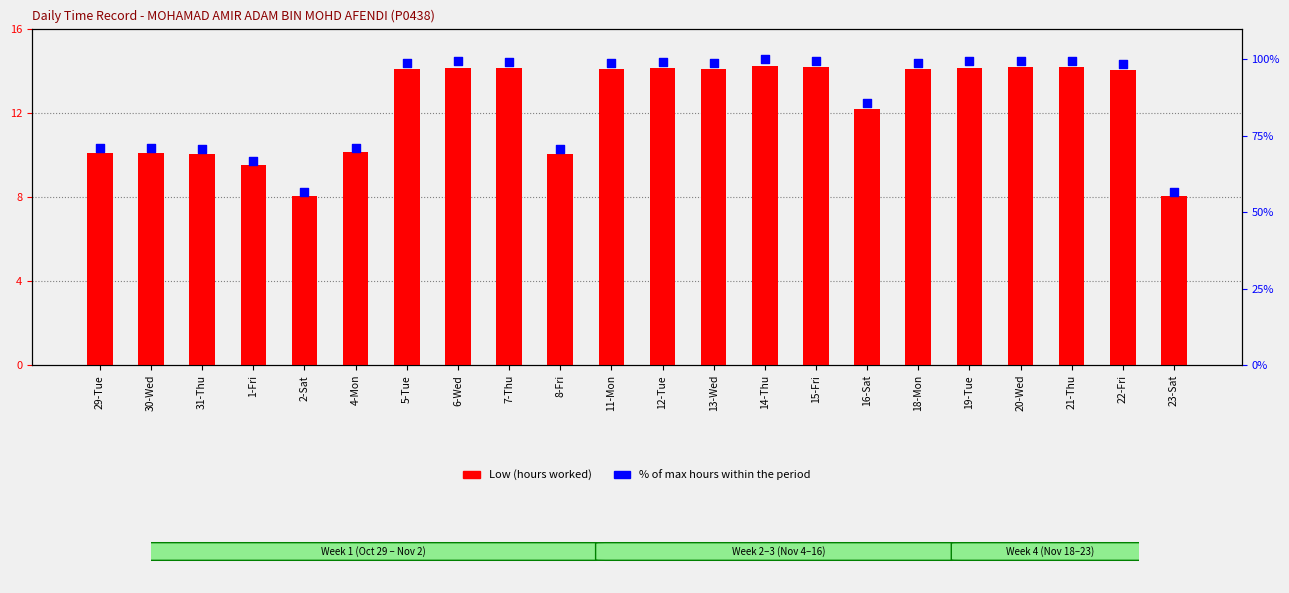

Which series has the widest spread of Y values?

% of max hours